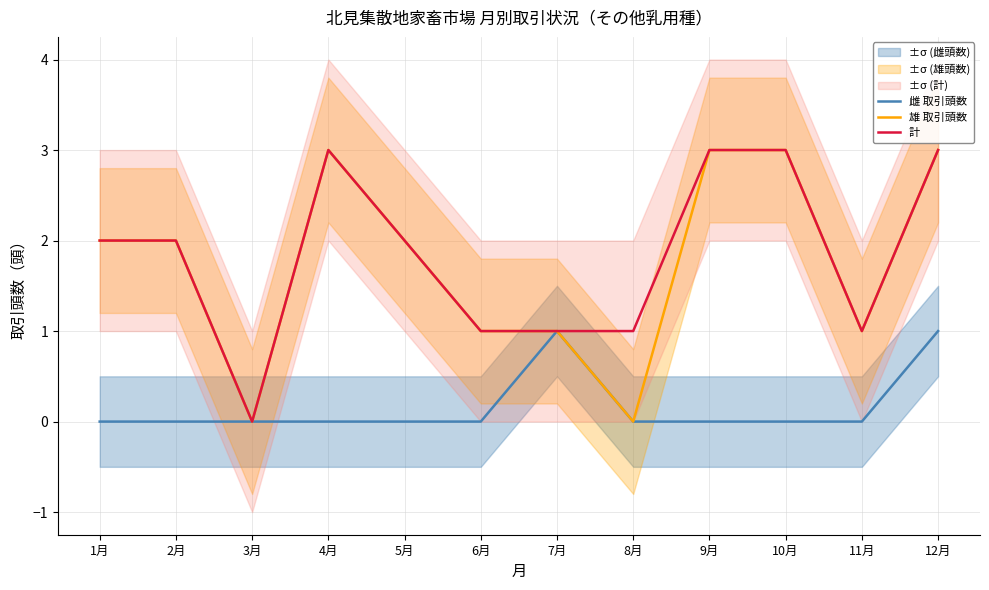

Rank the series by their maximum value, from lowest to highest.

雌 取引頭数, 雄 取引頭数, 計